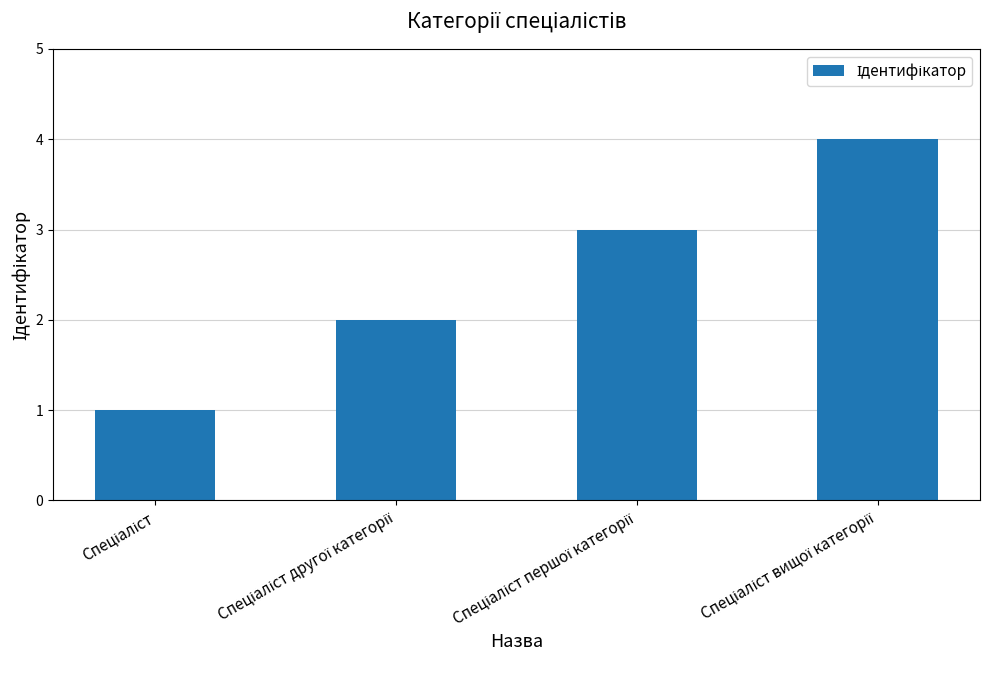

What is the difference between the maximum and minimum values?

3